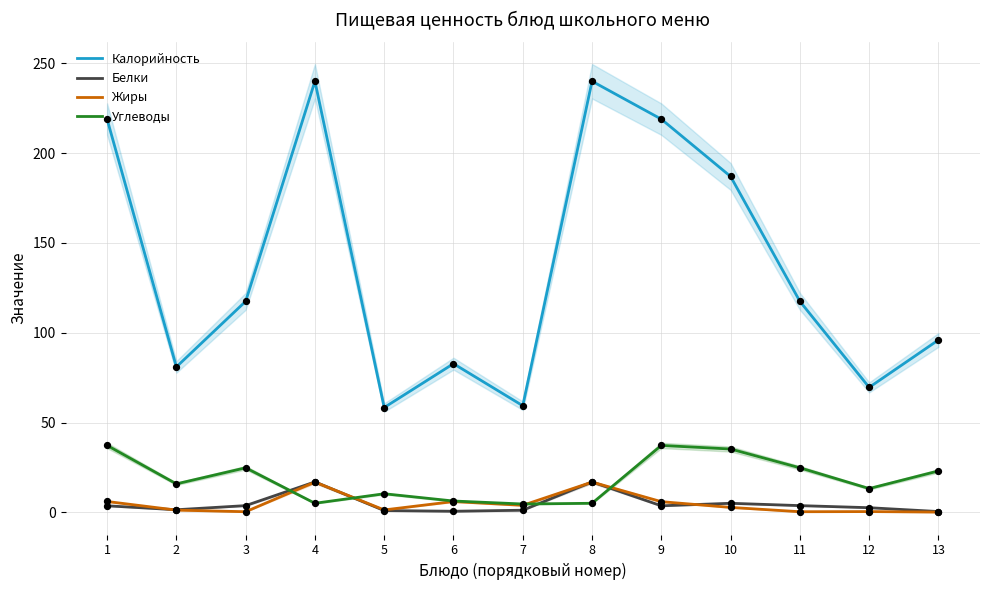

What is the total value across all series at 8?

279.0